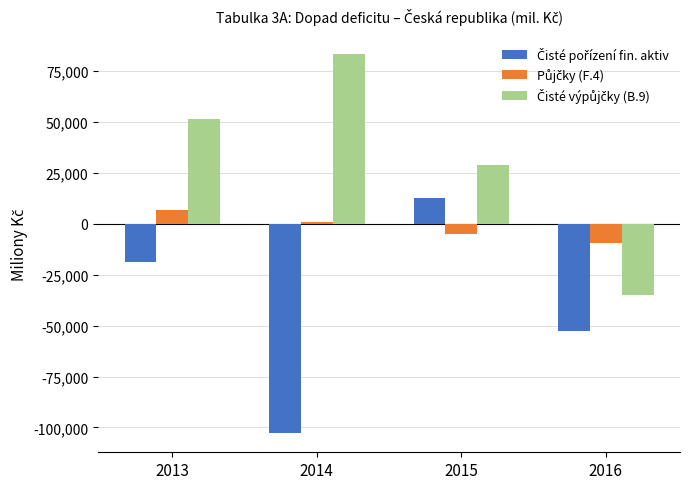

How many groups of bars are there?

4